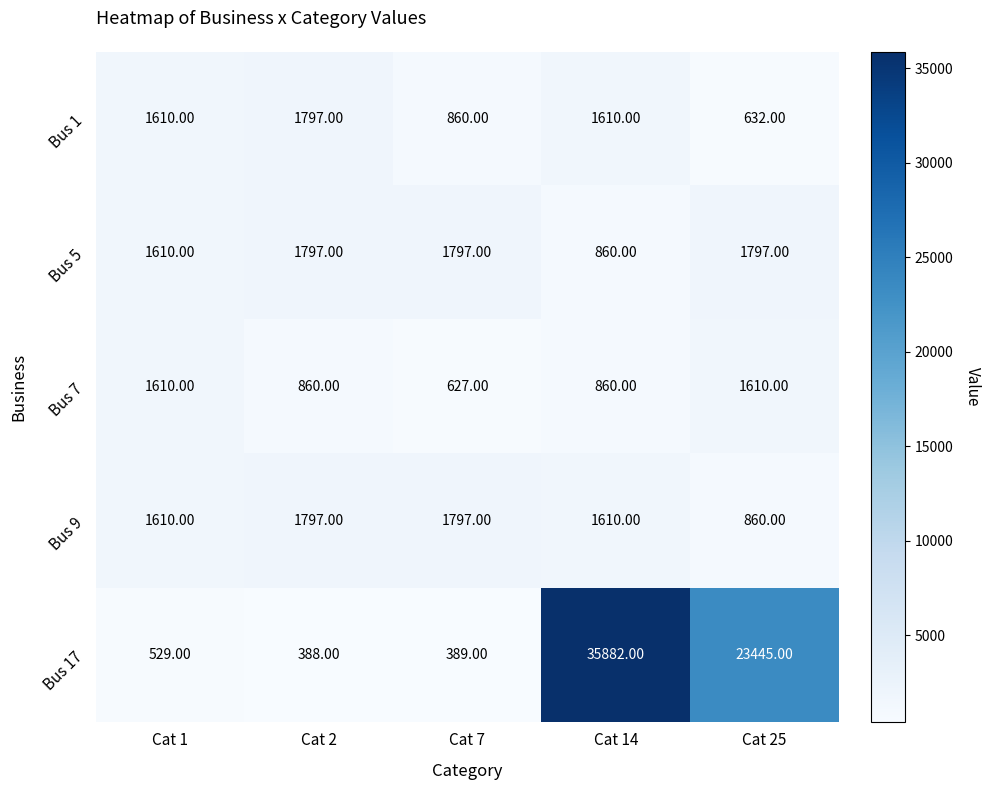

What is the spread (max minus min) of values at Cat 25?

22813